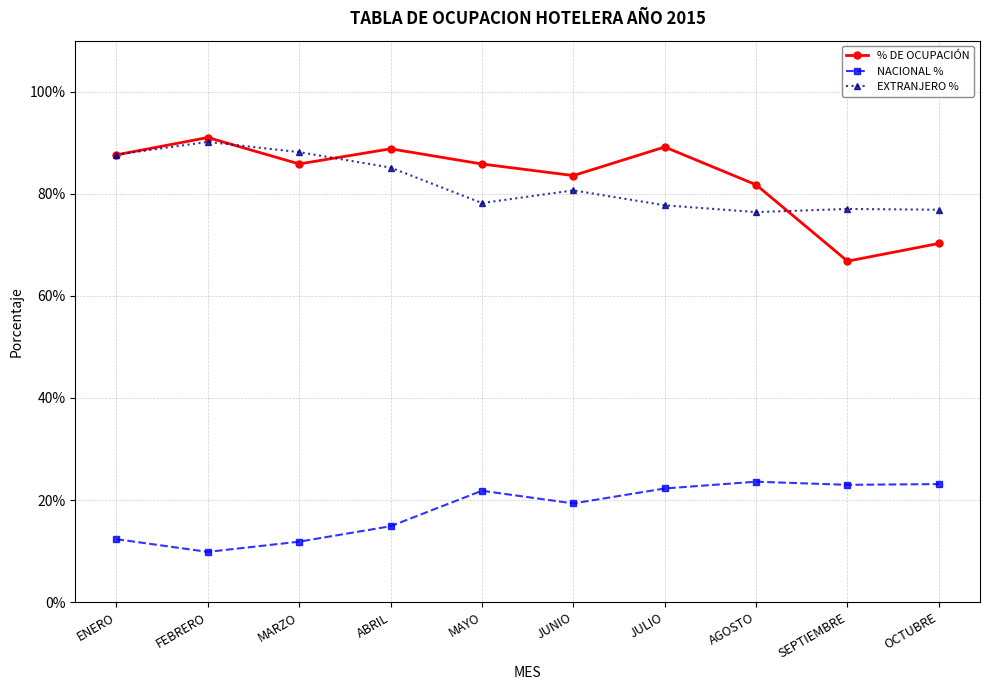

What is the difference between the EXTRANJERO % values at ABRIL and OCTUBRE?

0.1